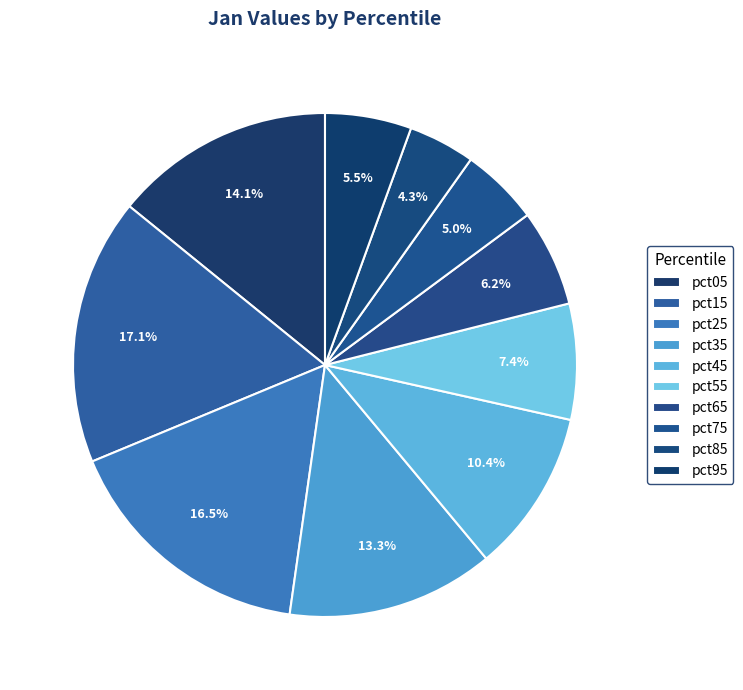

Does any single category account for the majority?

No